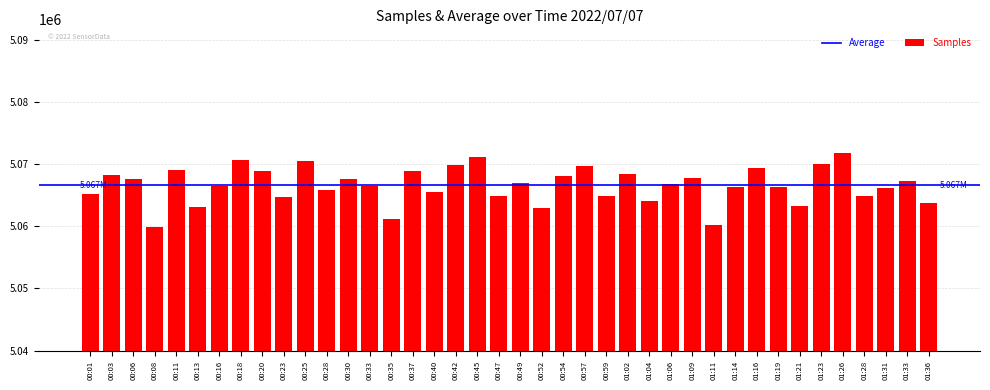

What is the greatest value displayed?

5071775